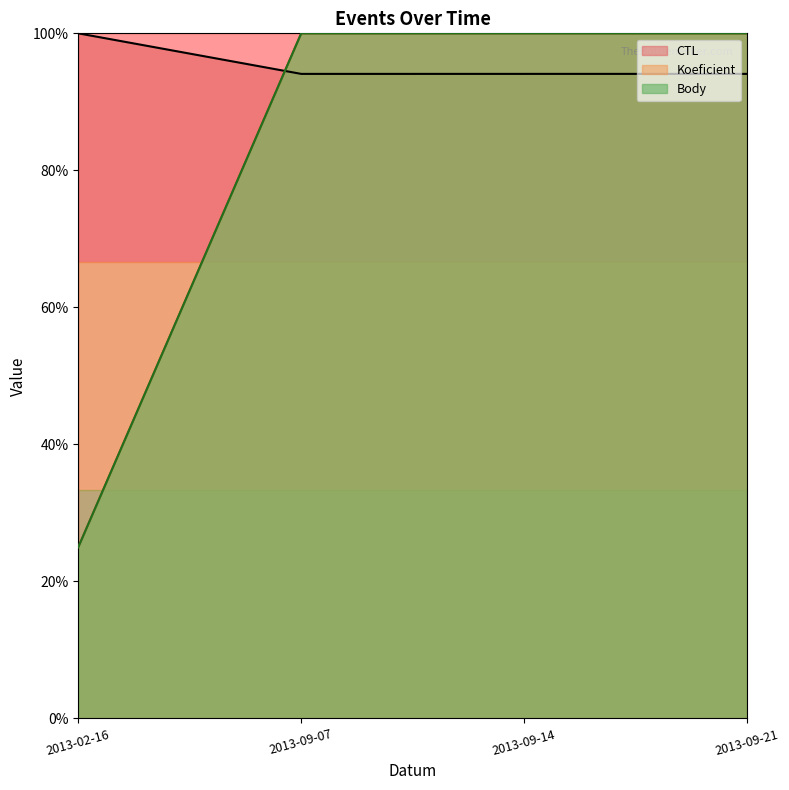

What position from the right is 2013-09-07?

3